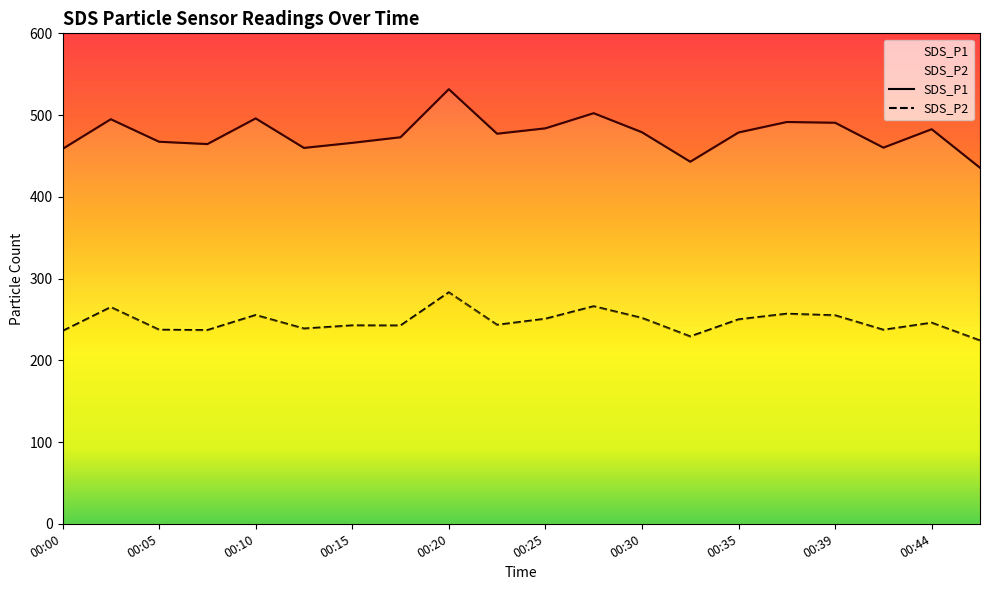

Rank the categories by SDS_P1 value from highest to lowest.

00:20, 00:27, 00:10, 00:03, 00:37, 00:39, 00:25, 00:44, 00:30, 00:35, 00:22, 00:18, 00:05, 00:15, 00:08, 00:42, 00:13, 00:00, 00:32, 00:47